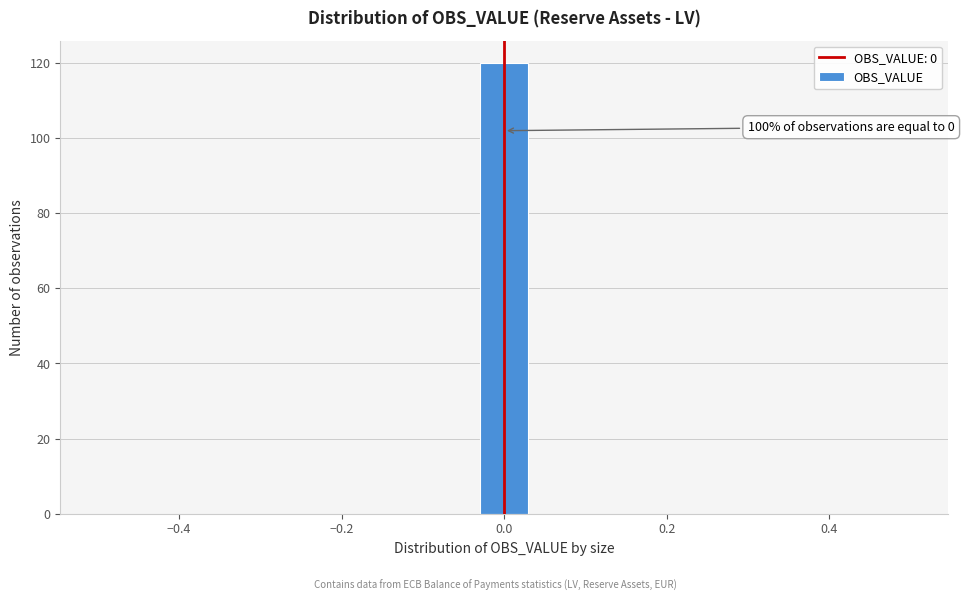

Read against the x-axis, roughly where is the centre of the tallest bar?

0.00